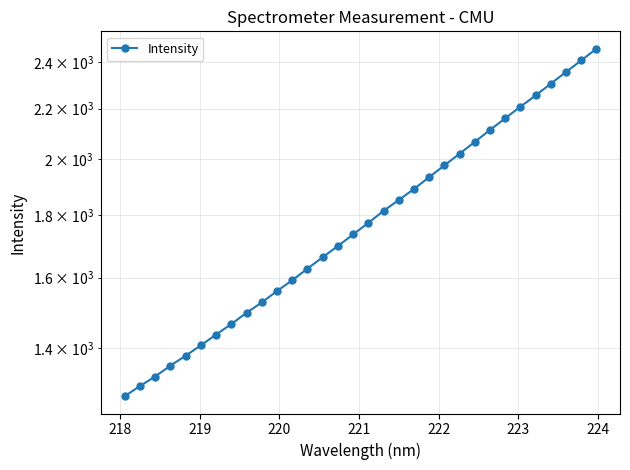

What is the sum of all values?

57458.6